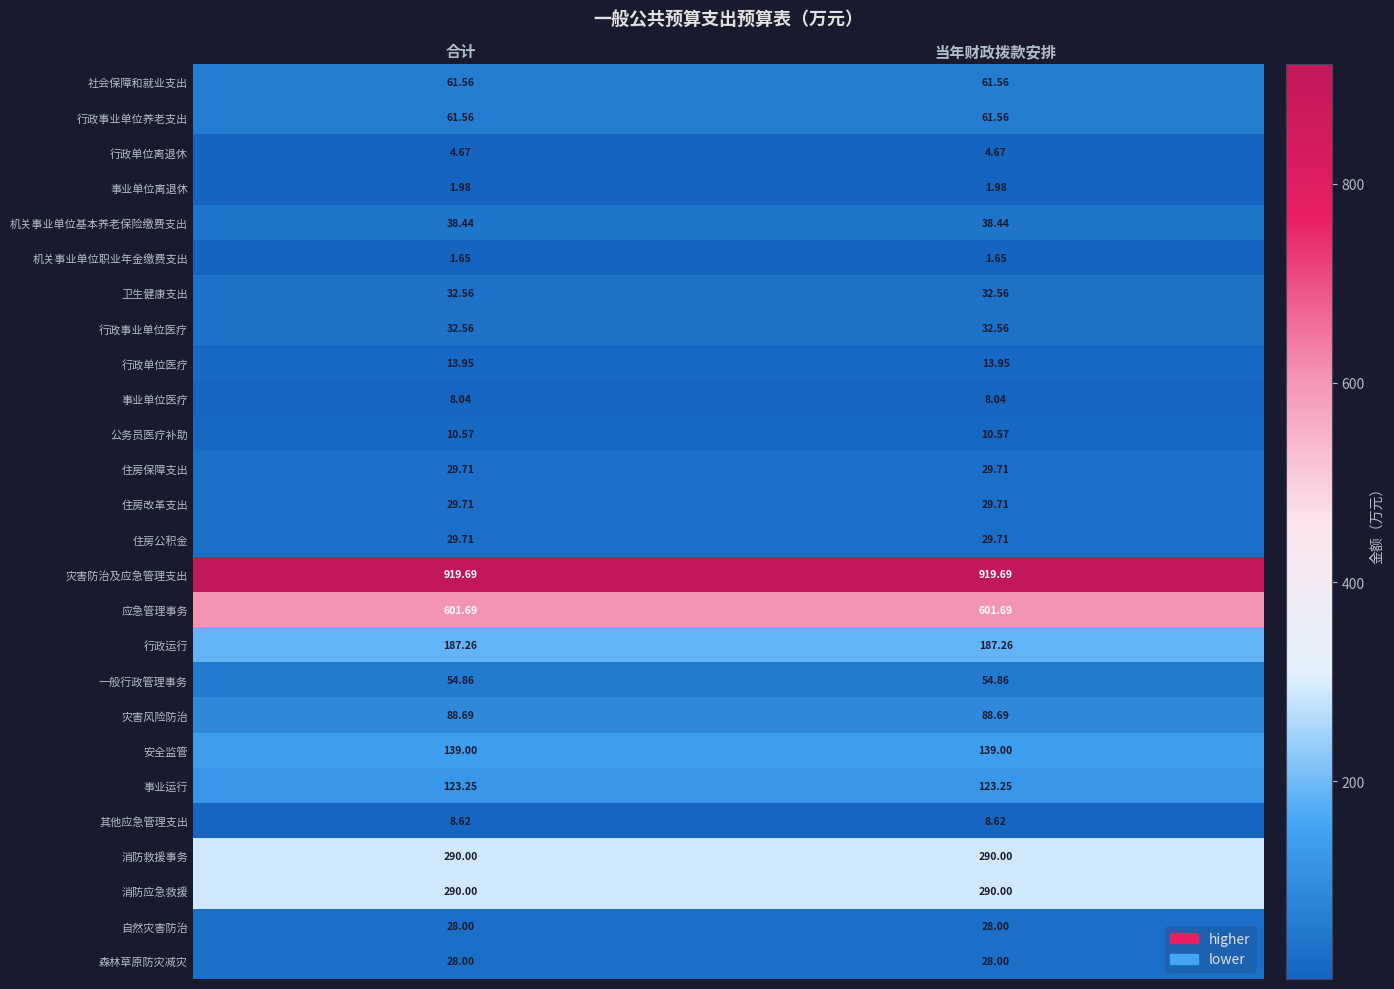

Is the value of 事业运行 at 合计 greater than the value of 行政单位离退休 at 当年财政拨款安排?

Yes